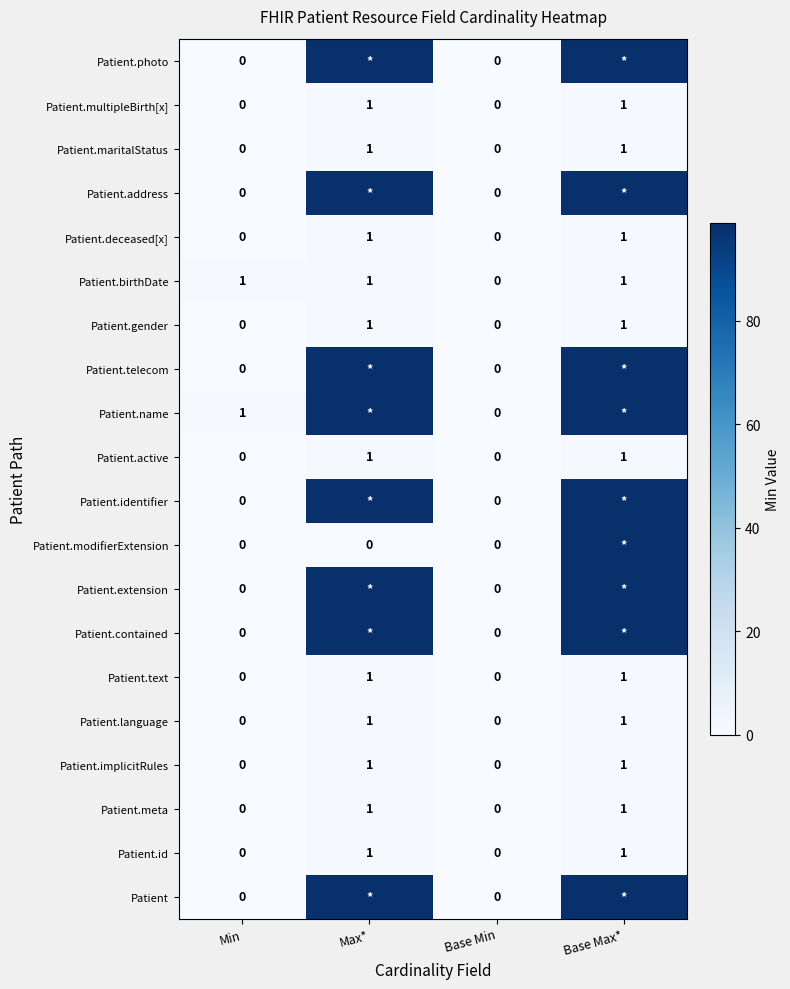

Is it true that Patient.active equals 0 at Base Min?

False